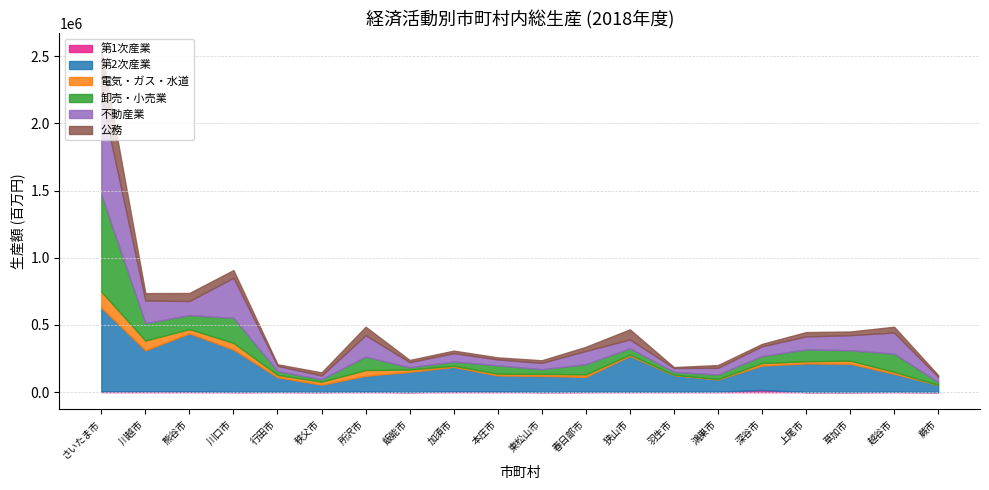

What is the minimum value shown in the chart?

16